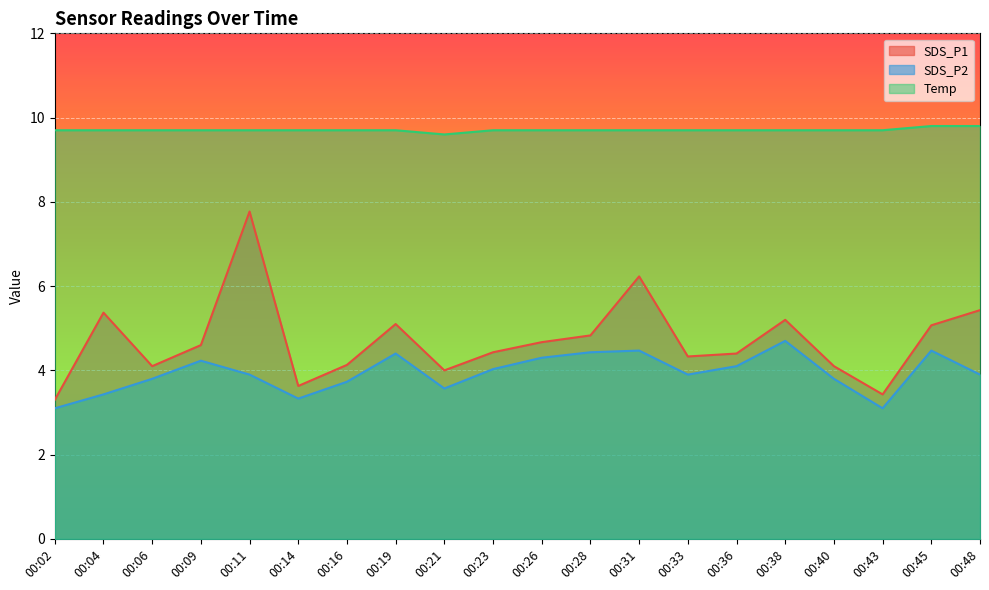

Between 00:02 and 00:04, which series saw the biggest shift?

SDS_P1